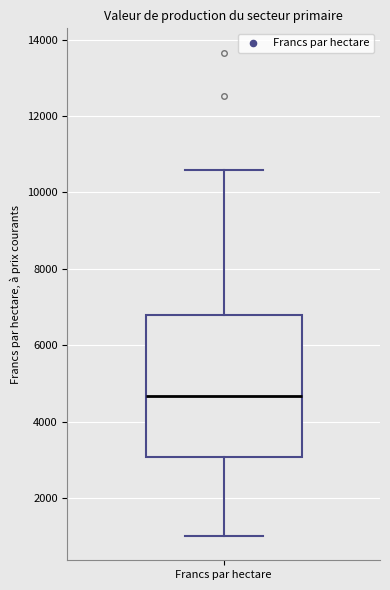

Read this box plot against the y-axis: the position of the median line, the range covered by the box, and the ends of both whiskers. The values are not printed on the chart, so give them approximately, as read against the axis.

median 4600, box 3000 to 6800, whiskers 1000 to 10600